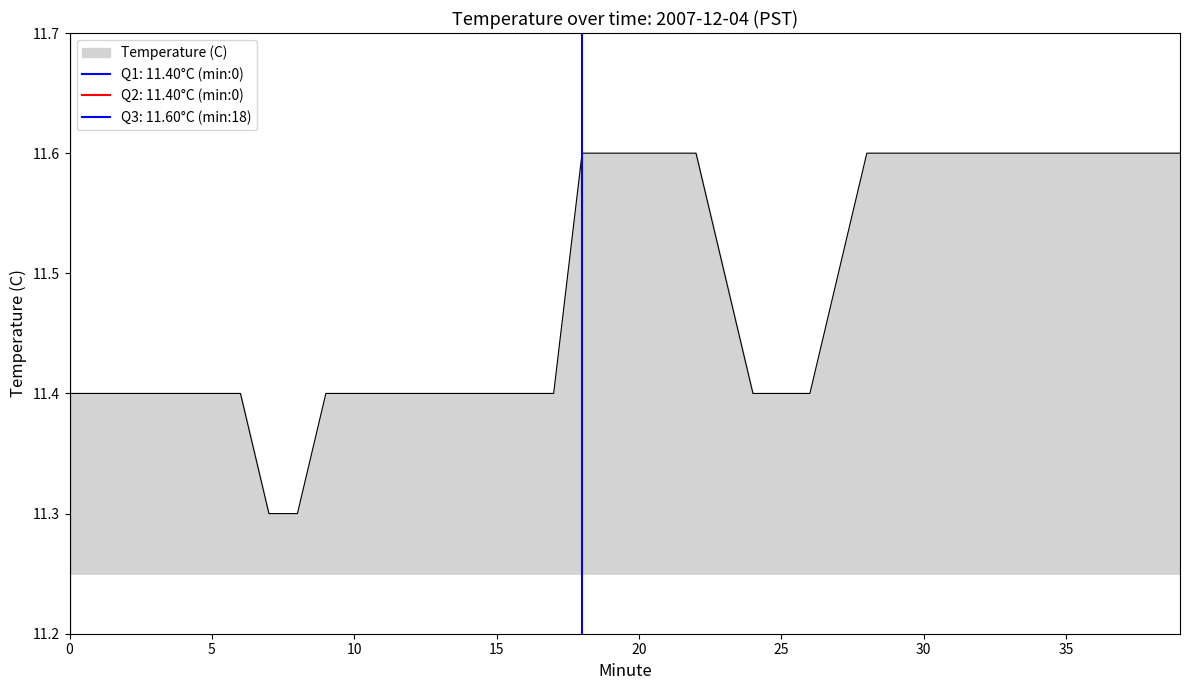

True or false: the data shows 11.6 at 18.

True